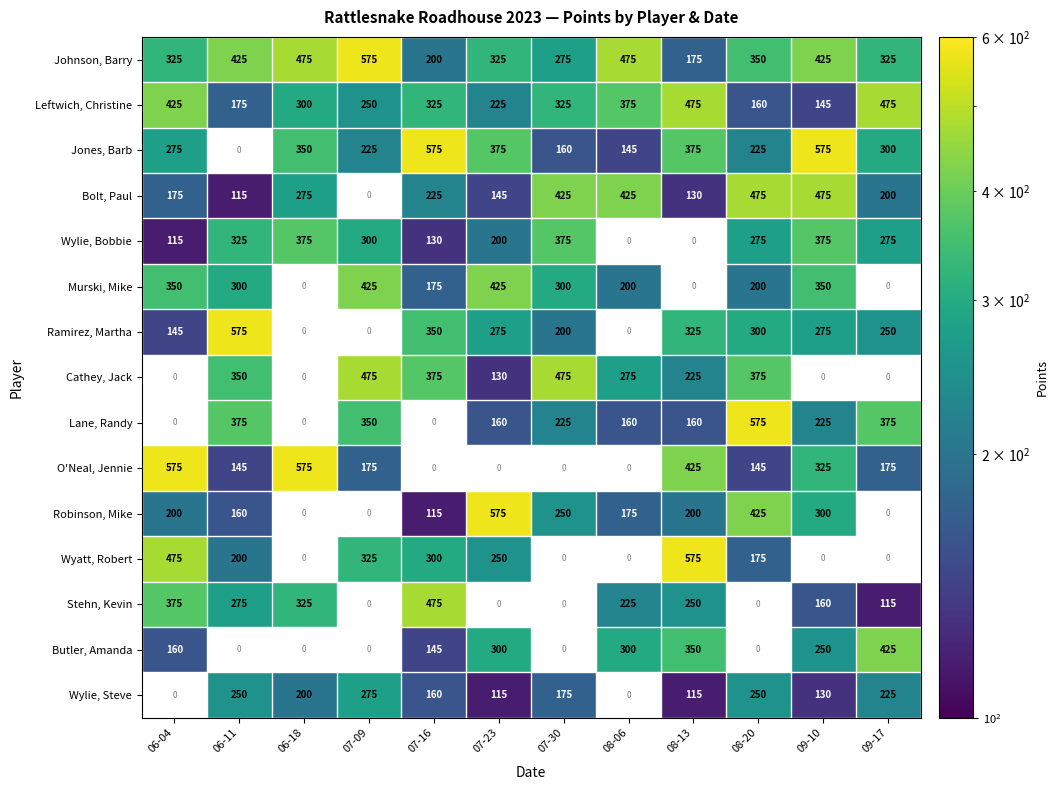

Is it true that Leftwich, Christine equals 325 at 07-16?

True